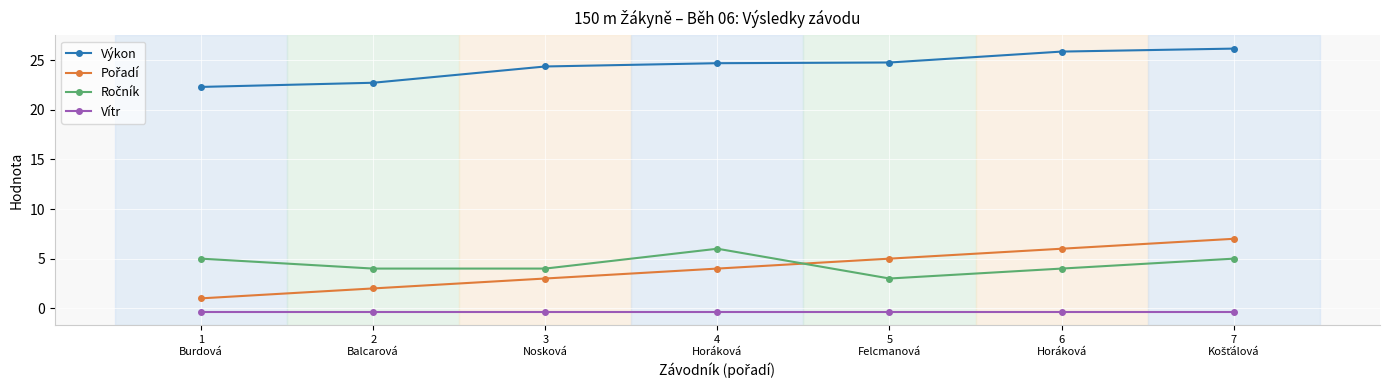

True or false: Výkon and Vítr cross at least once.

False